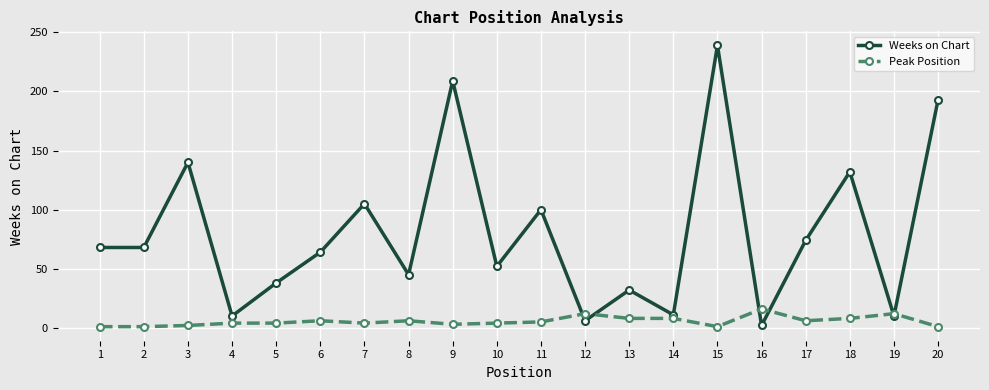

At which category does Weeks on Chart reach its first local peak?

3